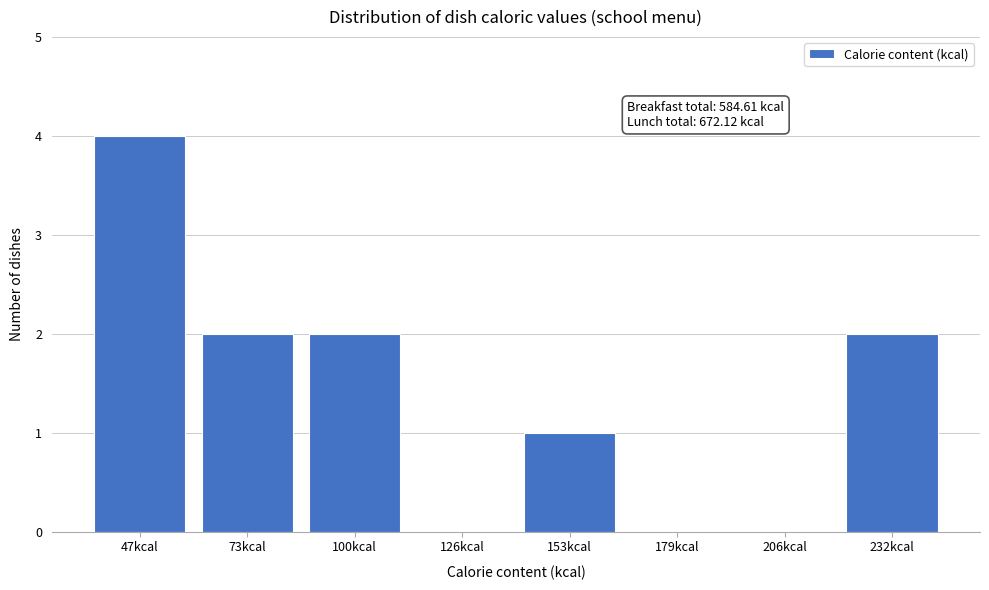

Reading left to right, list all the values displayed in this chart.

47kcal=4	73kcal=2	100kcal=2	126kcal=0	153kcal=1	179kcal=0	206kcal=0	232kcal=2